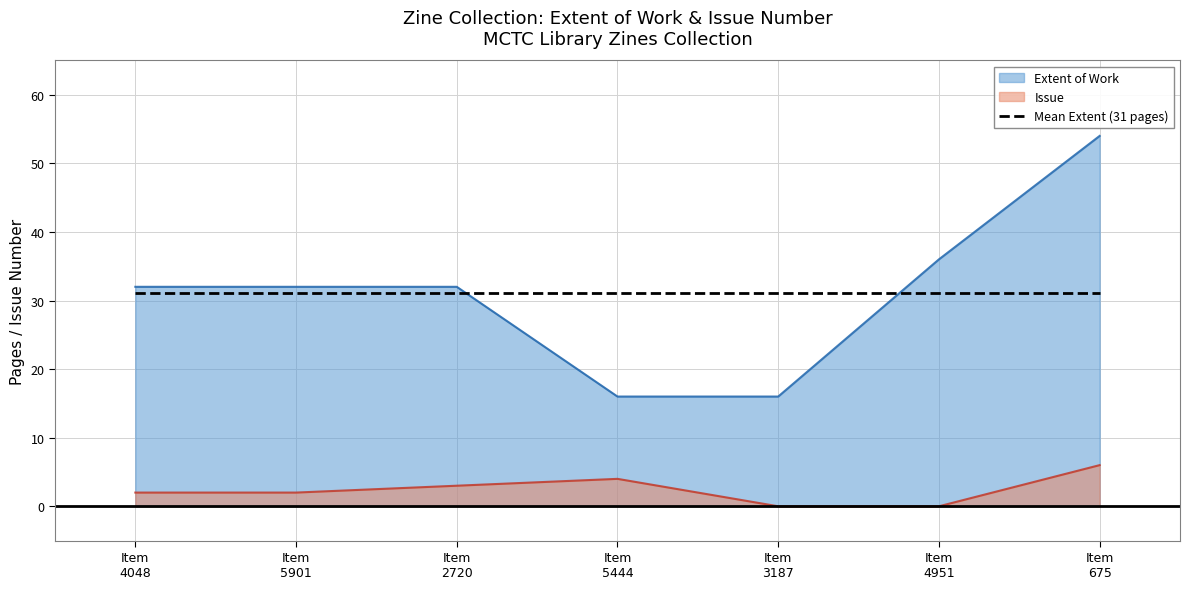

Rank the series by their maximum value, from highest to lowest.

Extent of Work, Mean Extent (31 pages), Issue